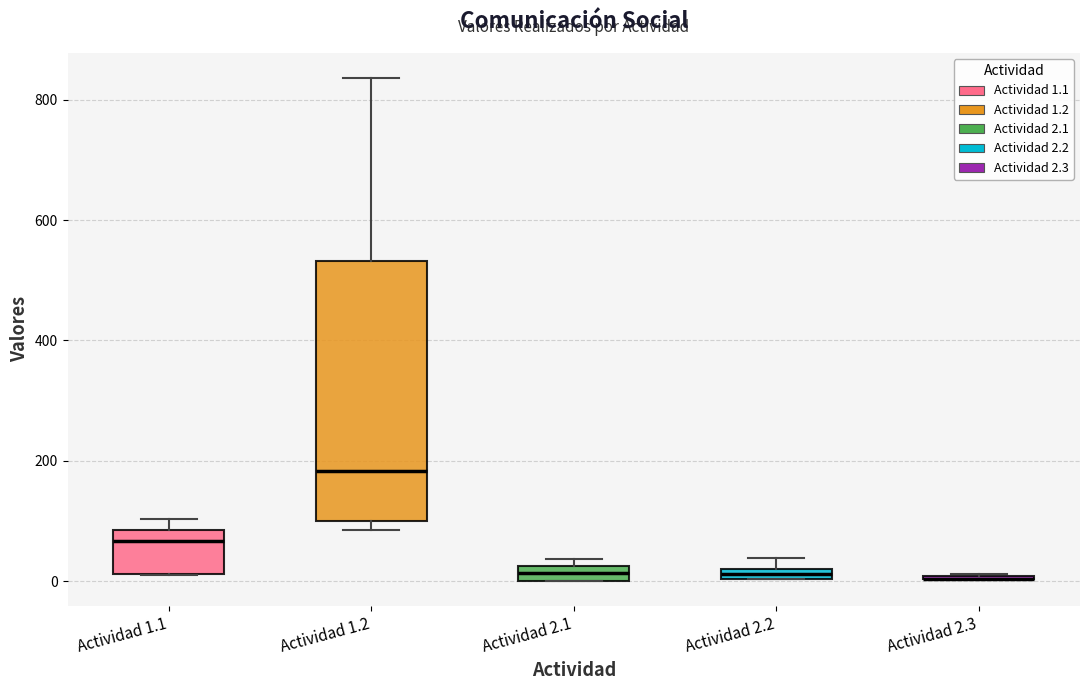

Which box is the tallest, from its lower edge to its upper edge?

Actividad 1.2